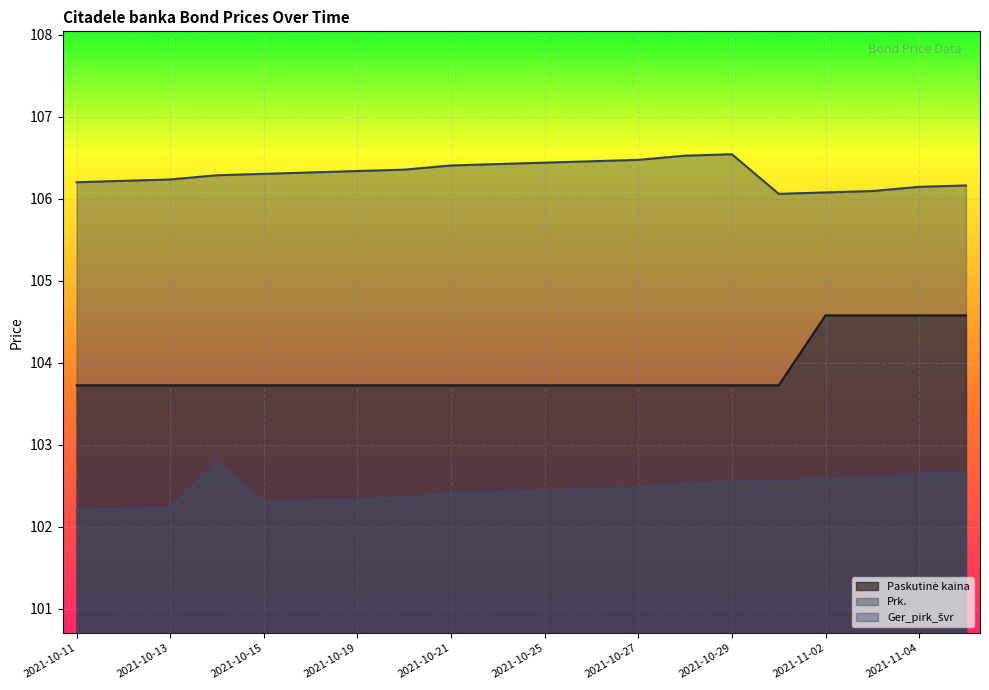

Is the value of Prk. at 2021-11-02 greater than the value of Paskutinė kaina at 2021-11-05?

No